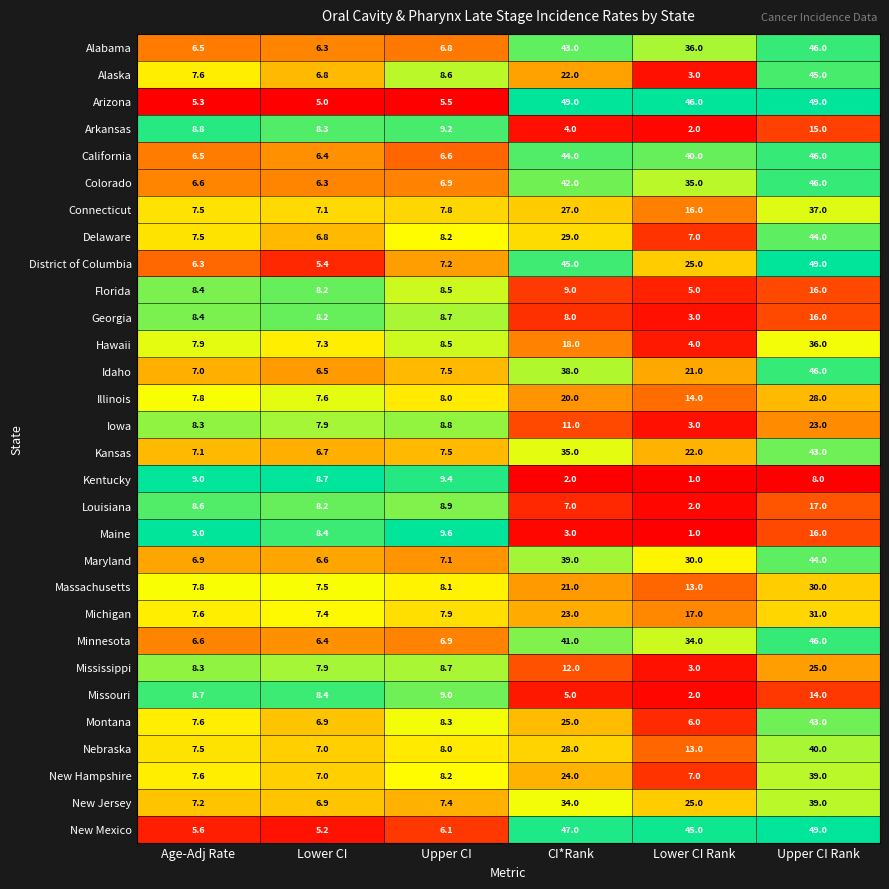

What is the difference between the highest and lowest values at CI*Rank?

47.0